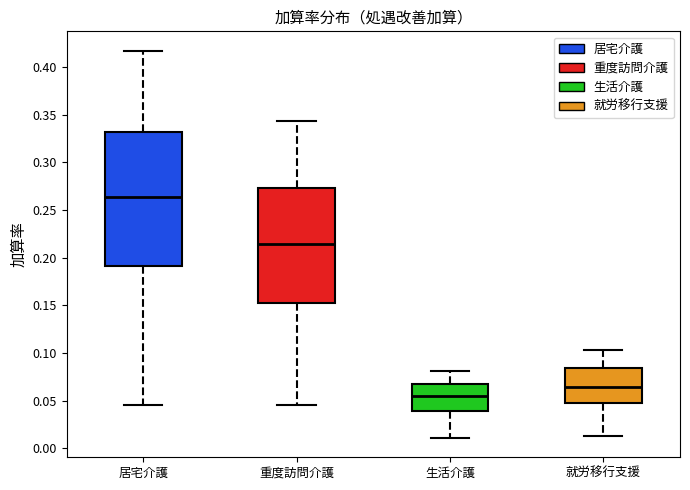

Reading left to right, read every box against the y-axis: the position of its median line, the range the box covers, and the ends of its whiskers. The values are not printed on the chart, so give them approximately, as read against the axis.

居宅介護: median 0.265, box 0.190 to 0.330, whiskers 0.045 to 0.415
重度訪問介護: median 0.215, box 0.150 to 0.275, whiskers 0.045 to 0.345
生活介護: median 0.055, box 0.040 to 0.065, whiskers 0.010 to 0.080
就労移行支援: median 0.065, box 0.050 to 0.085, whiskers 0.015 to 0.105